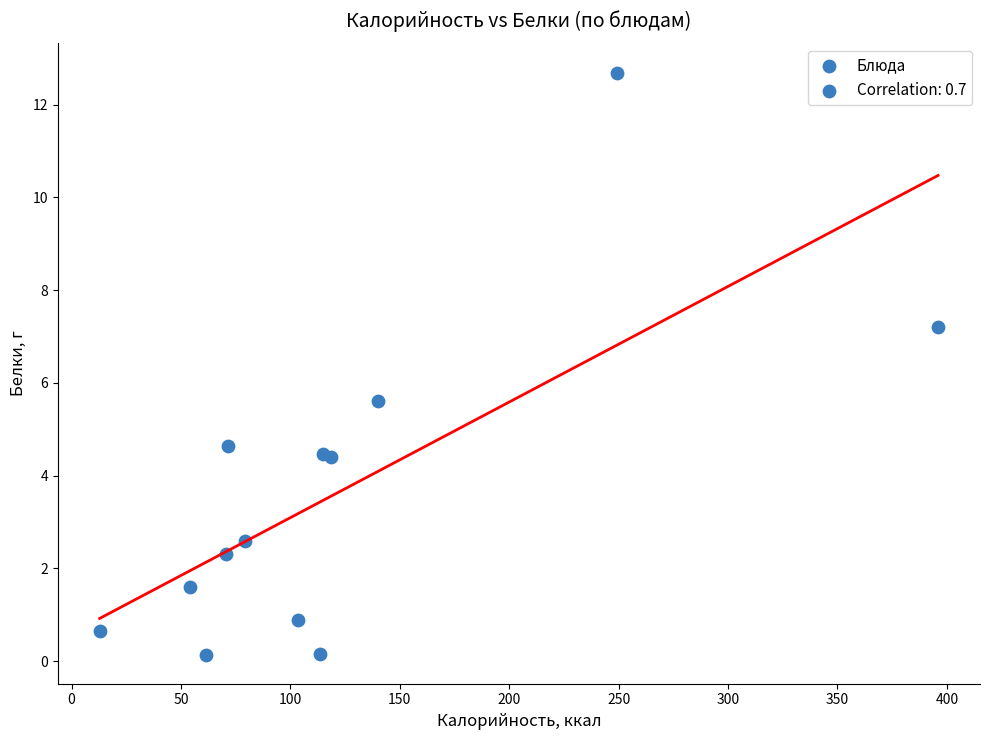

What Y value in the scatter plot is closest to 6?

5.6